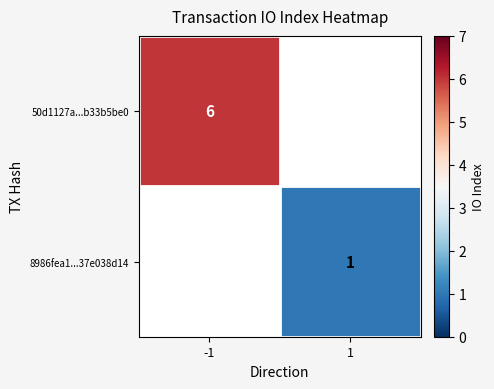

Is it true that 8986fea1...37e038d14 equals 1 at 1?

True